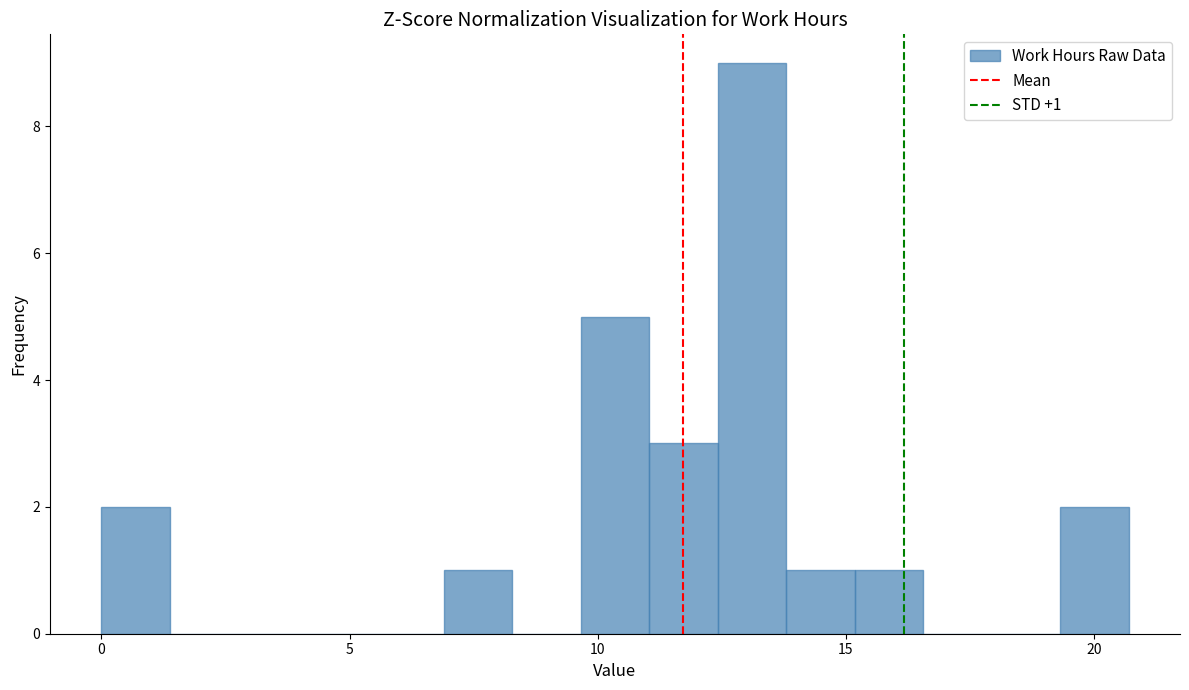

Read against the x-axis, roughly where is the centre of the tallest bar?

13.0